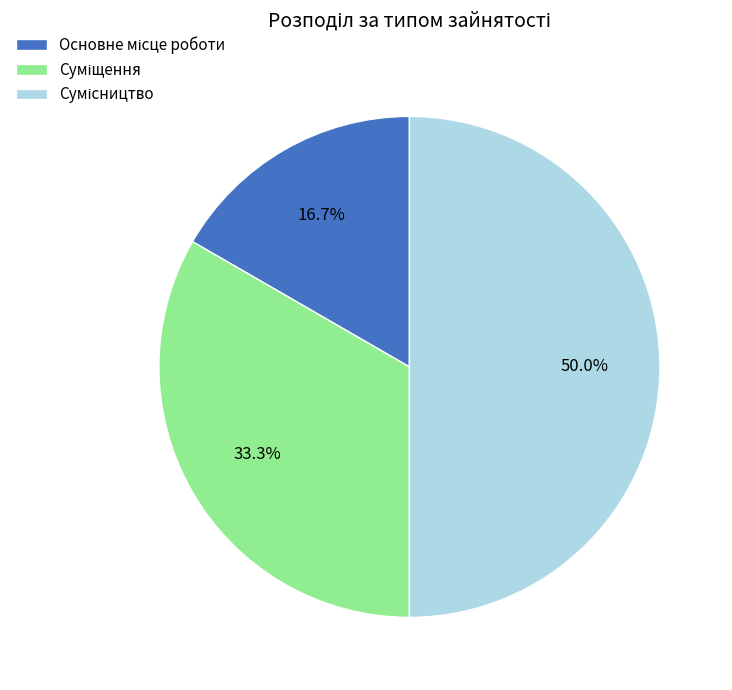

How many segments does this pie chart have?

3